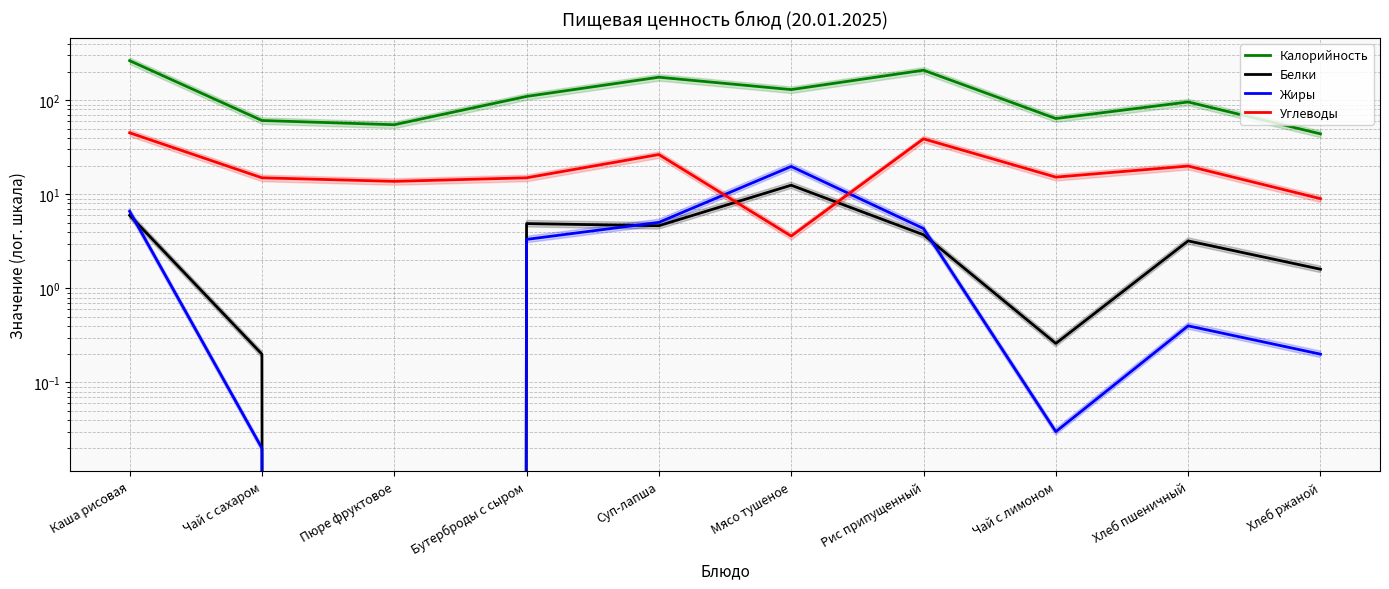

True or false: Белки and Калорийность intersect in this chart.

False